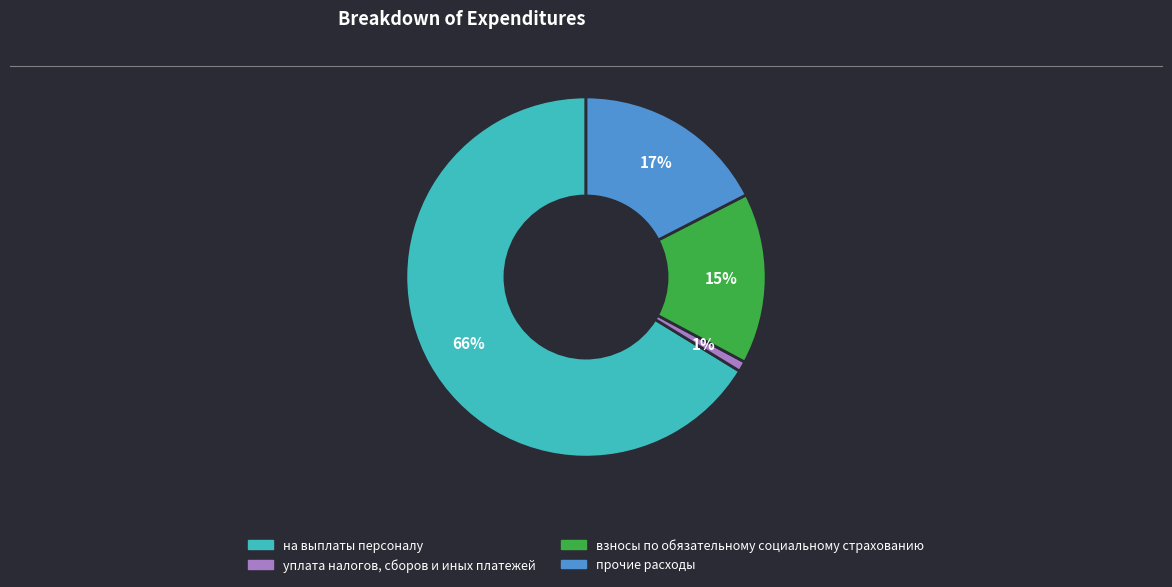

True or false: взносы по обязательному социальному страхованию accounts for 10% of the total.

False